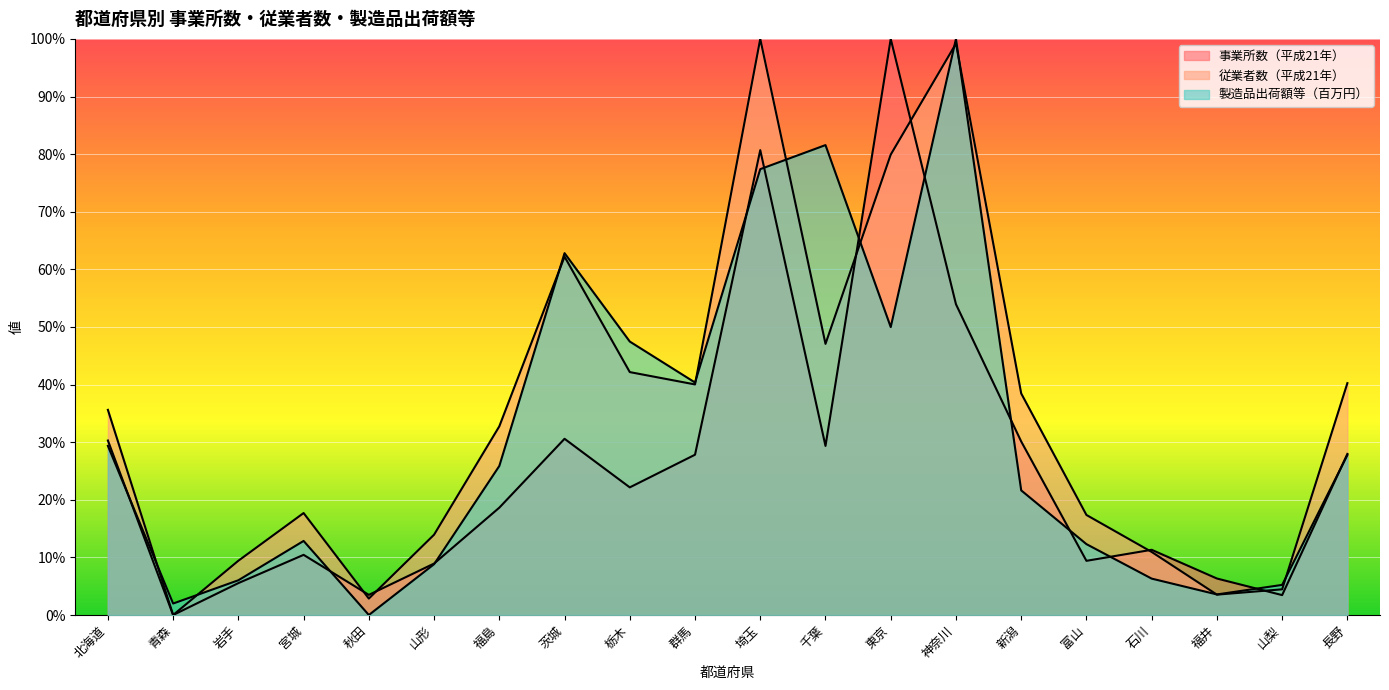

How many times do 従業者数（平成21年） and 事業所数（平成21年） cross each other?

6